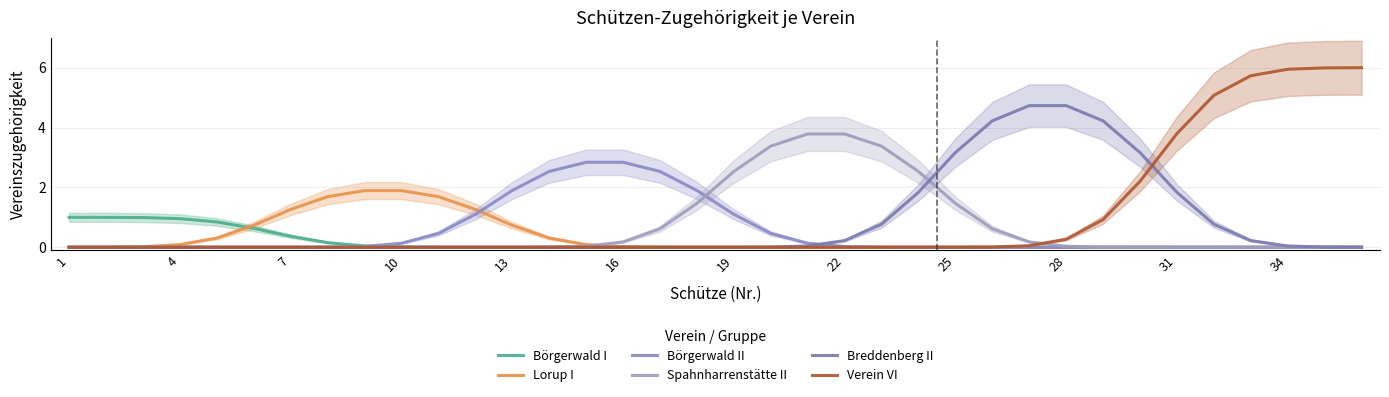

How many distinct data groups are displayed?

6